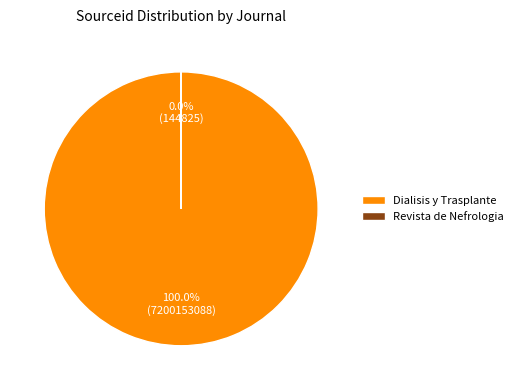

To the nearest percent, what is the difference between the largest and smallest slice percentages?

100%